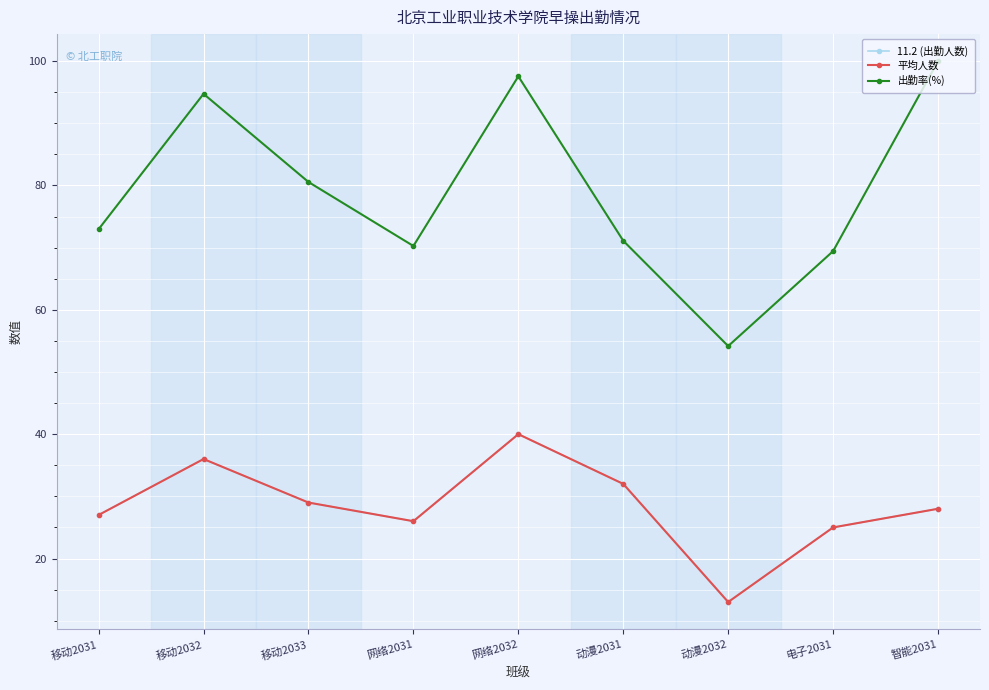

Is it true that 平均人数 equals 40.0 at 网络2032?

True